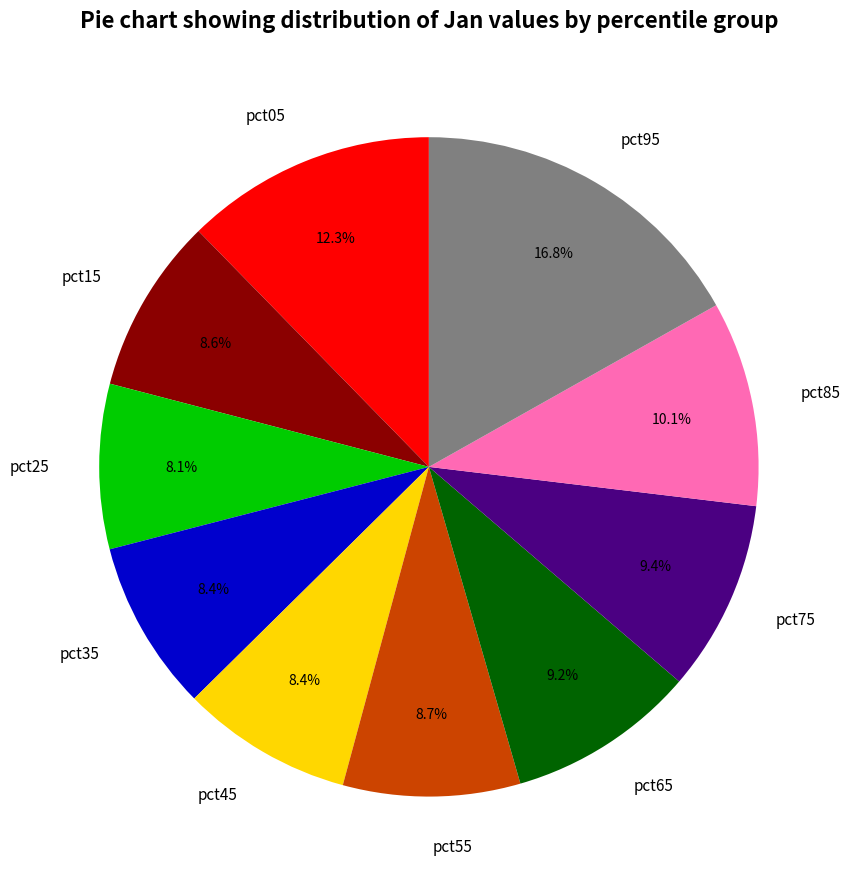

To the nearest percent, what is the difference between the largest and smallest slice percentages?

9%